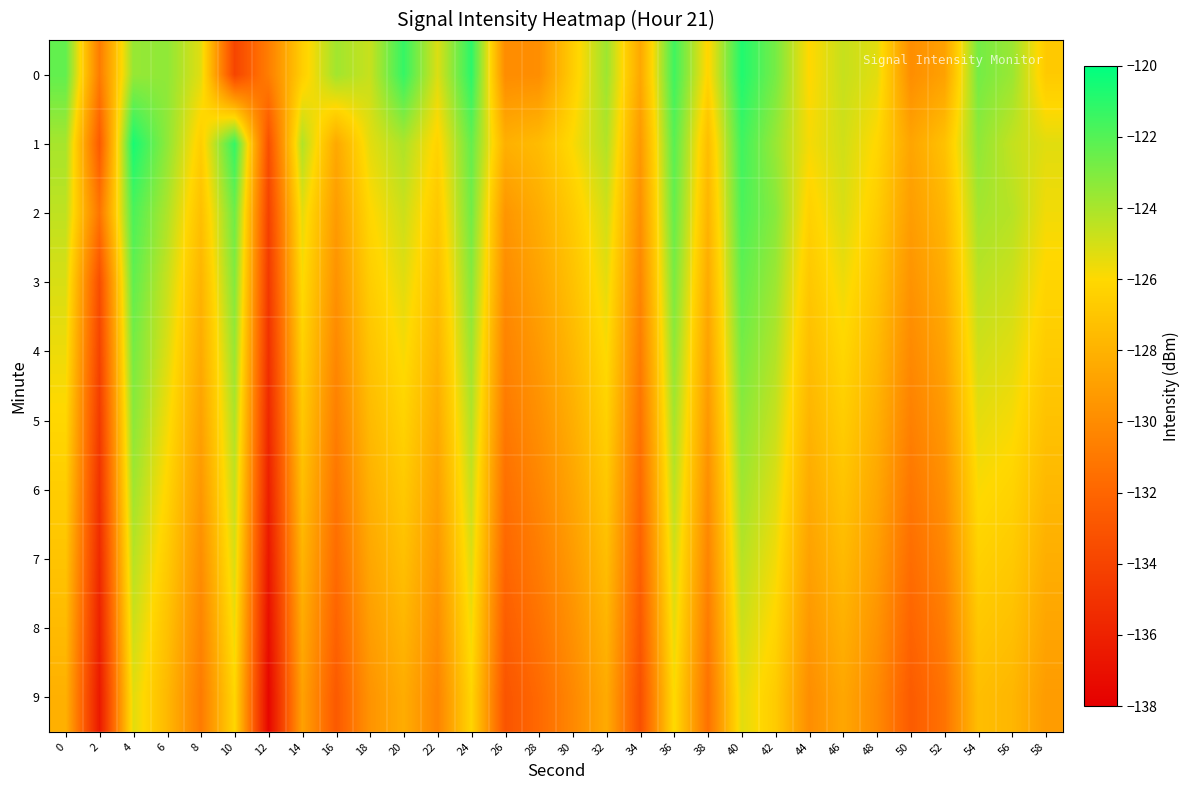

Which series changed the most between 24 and 44?

row_0